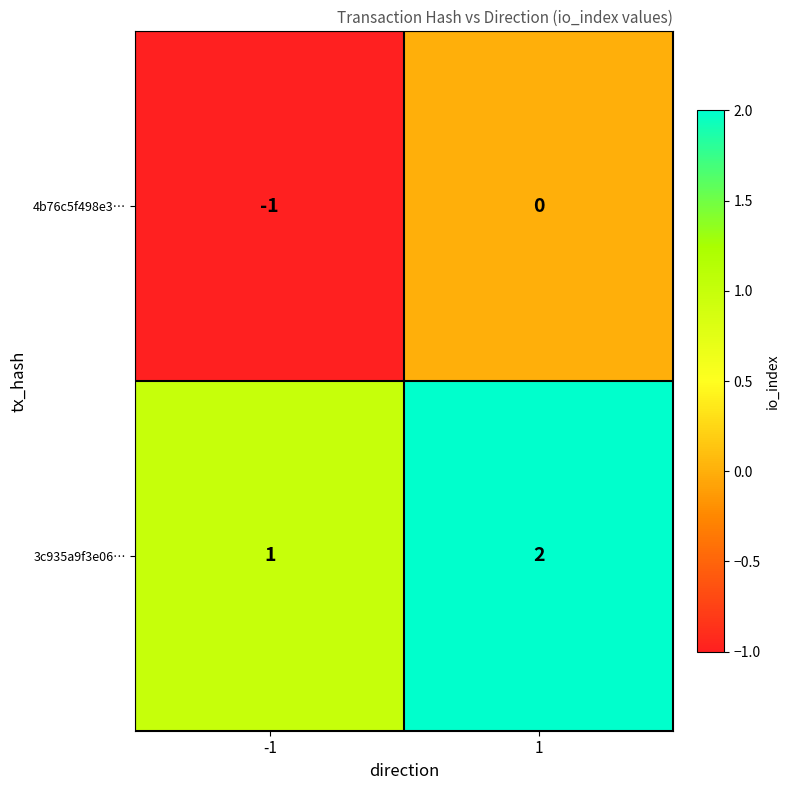

List the series in order of their overall mean, lowest first.

4b76c5f498e3…, 3c935a9f3e06…